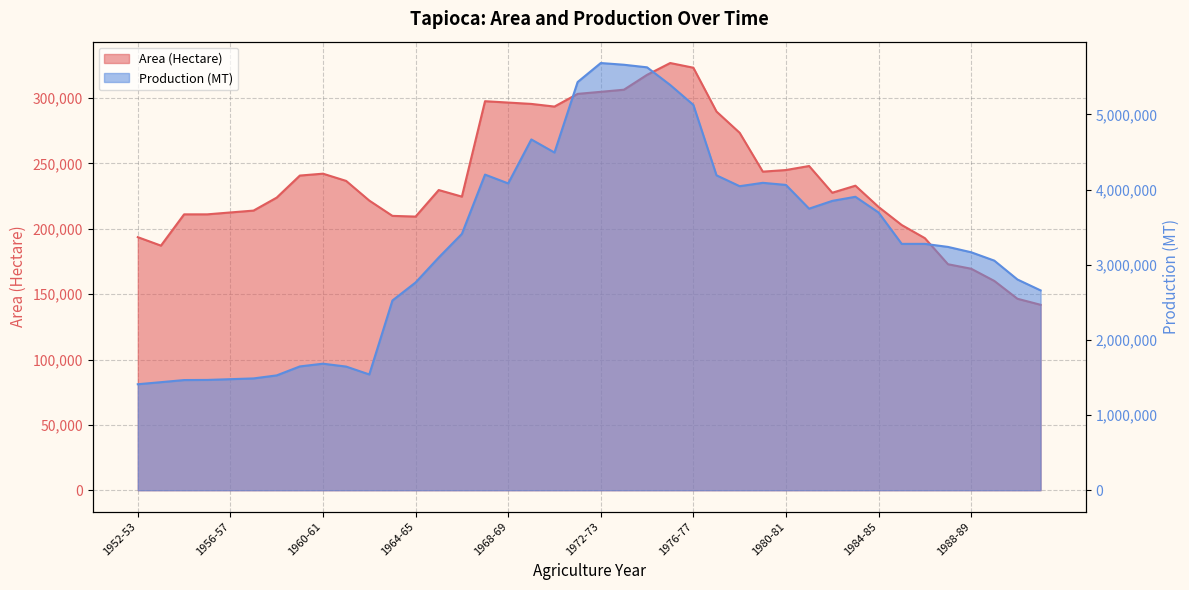

What is the spread (max minus min) of values at 1987-88?

3063444